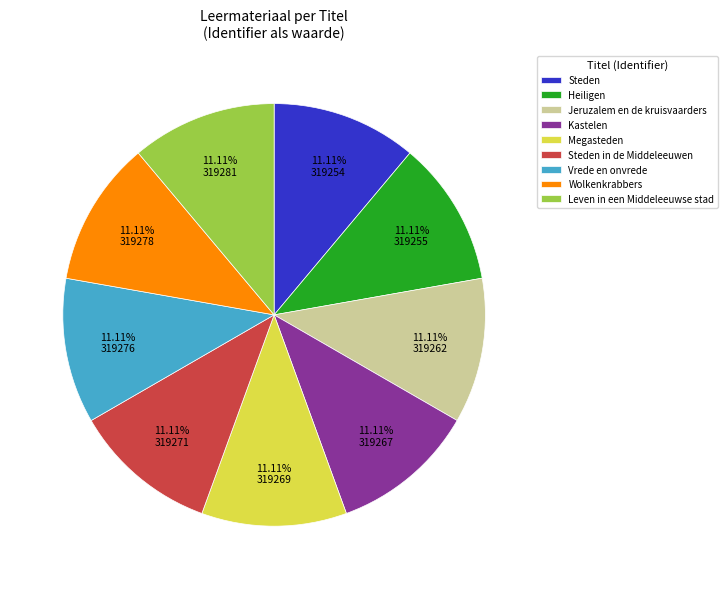

Does Jeruzalem en de kruisvaarders represent more than half of the total?

No